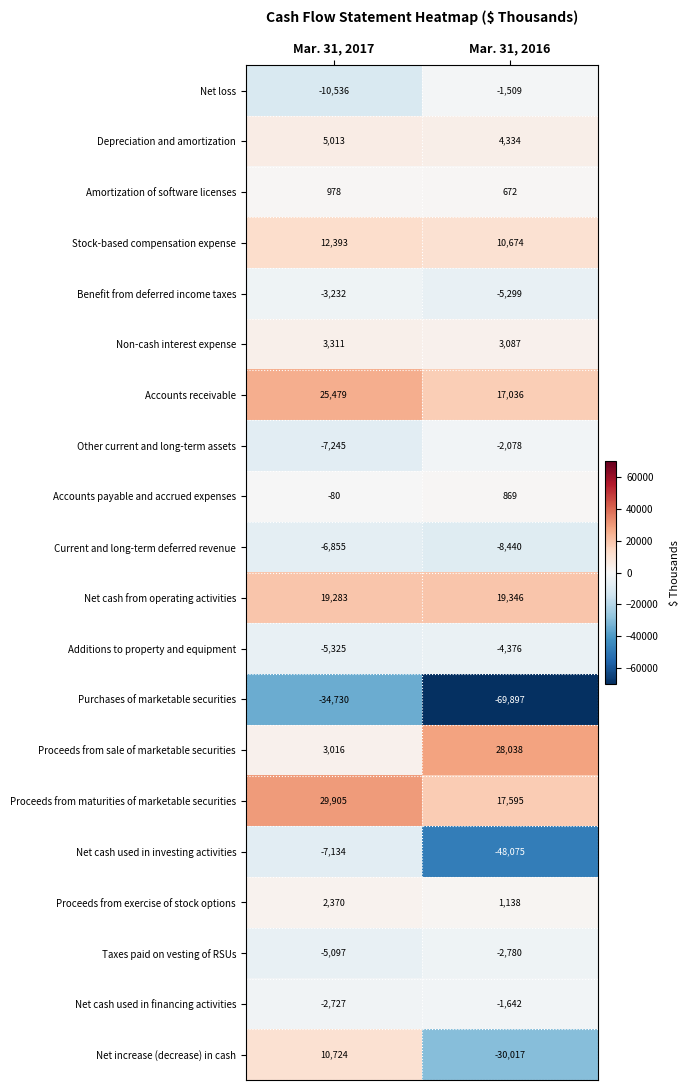

Which label corresponds to the largest value in the chart?

Mar. 31, 2017